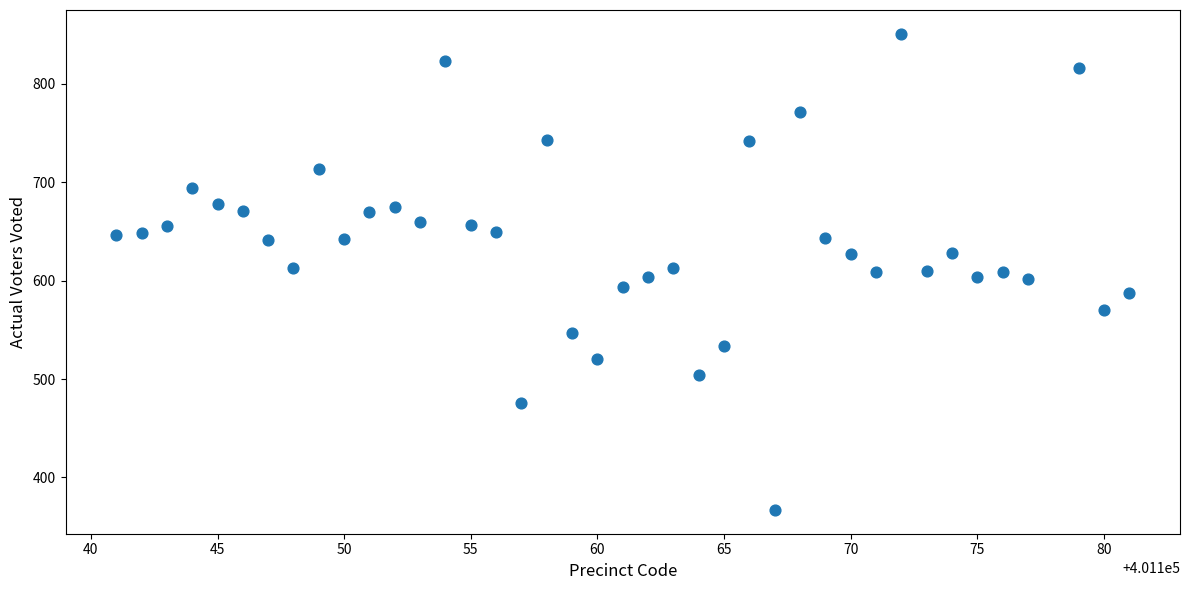

What is the range of X values (max minus min)?

40